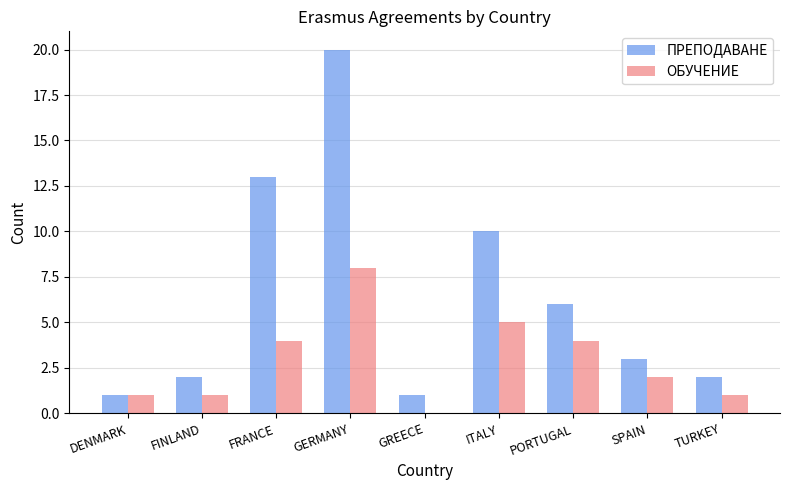

At which label does ОБУЧЕНИЕ reach its peak?

GERMANY